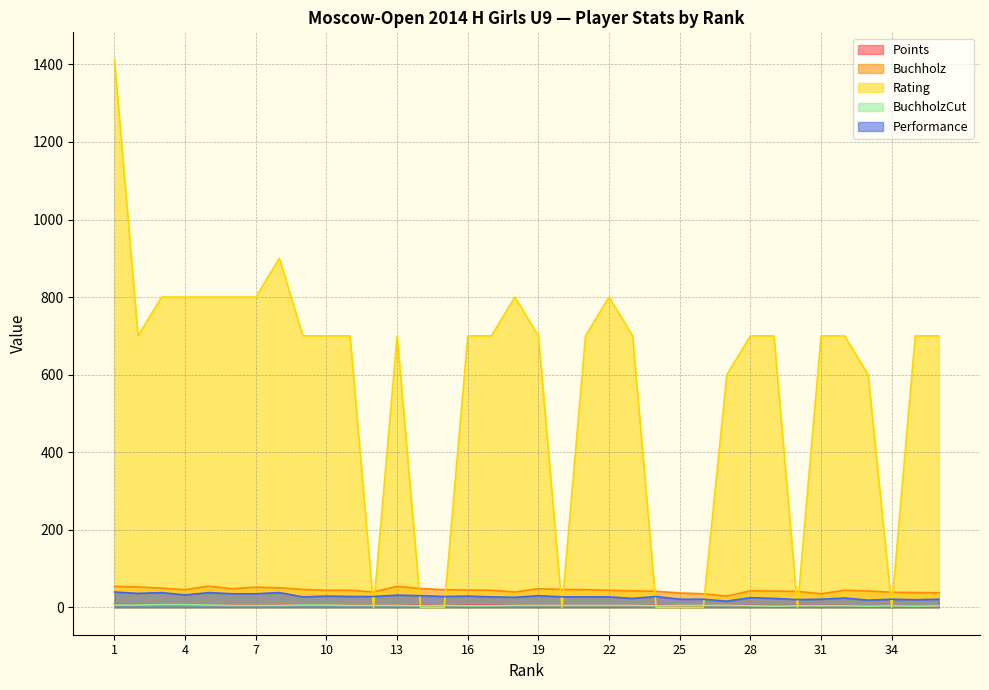

True or false: BuchholzCut has more than 2 interior local peaks.

False